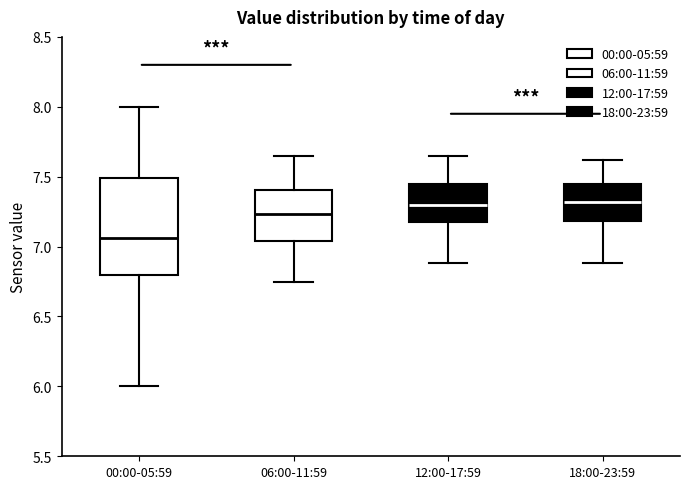

Which box's median line is the lowest?

00:00-05:59